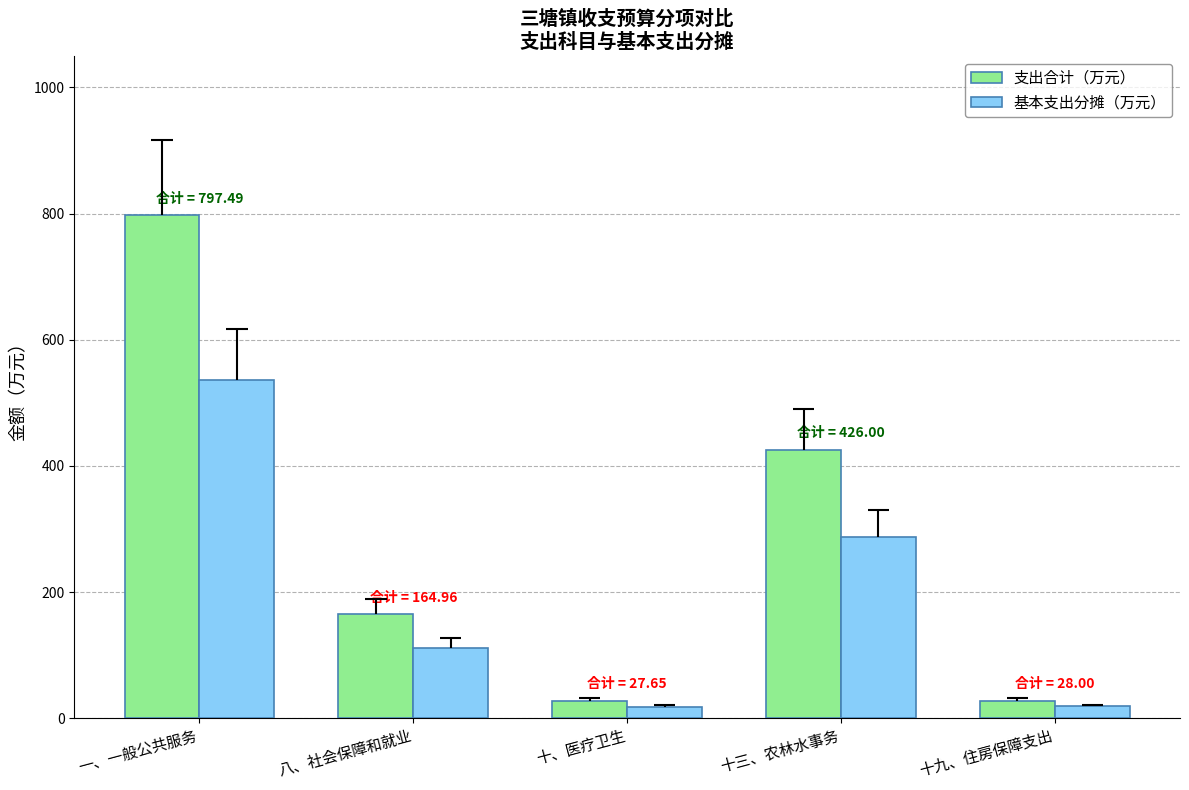

Read the 支出合计（万元） value at 十、医疗卫生.

27.6